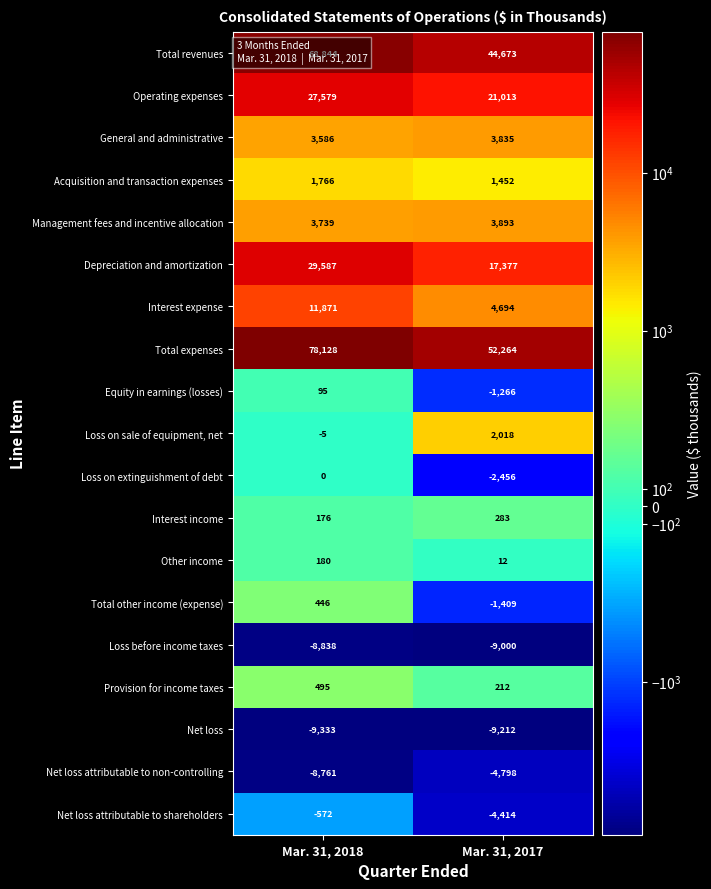

How many series are shown in this chart?

19